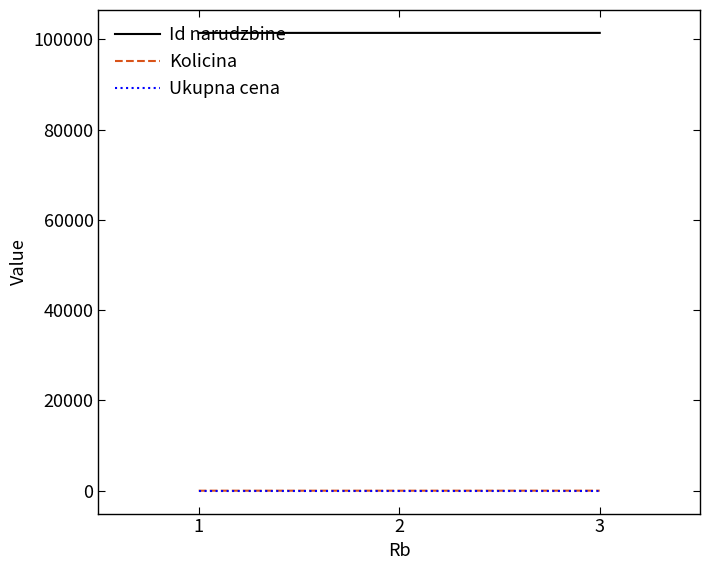

Is the value of Ukupna cena at 3 greater than the value of Id narudzbine at 3?

No